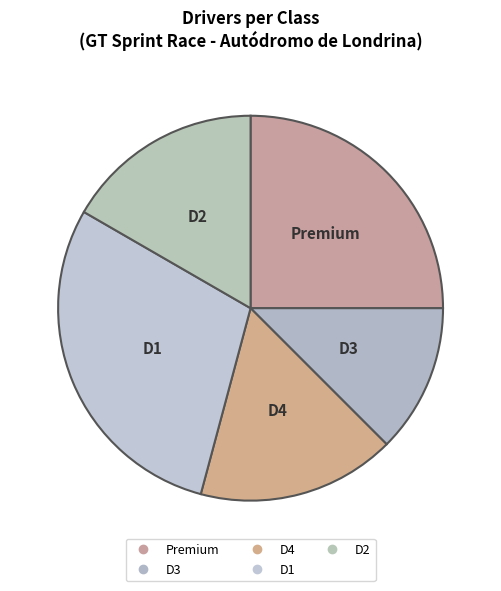

Count the number of slices in the pie.

5